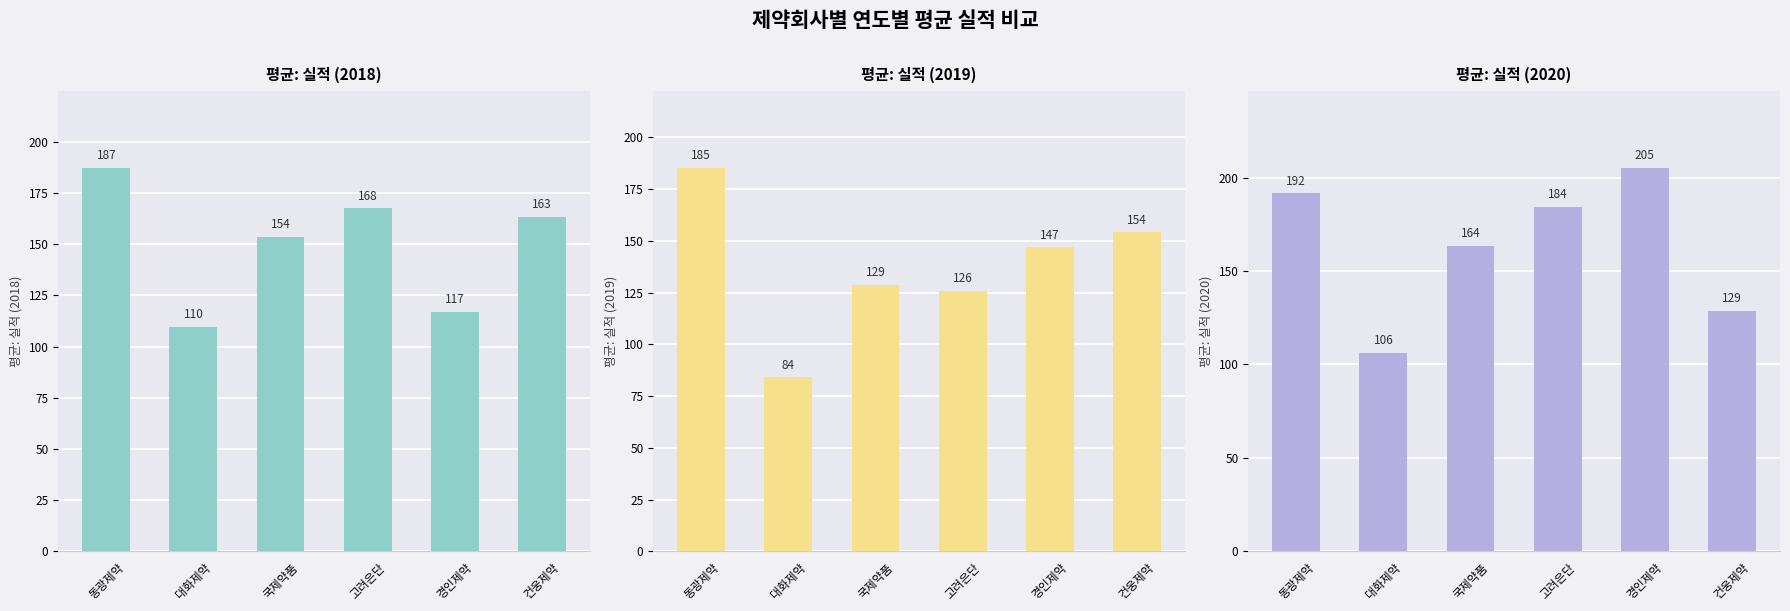

List the labels in order of 평균: 실적 (2019) value, largest first.

동광제약, 건웅제약, 경인제약, 국제약품, 고려은단, 대화제약